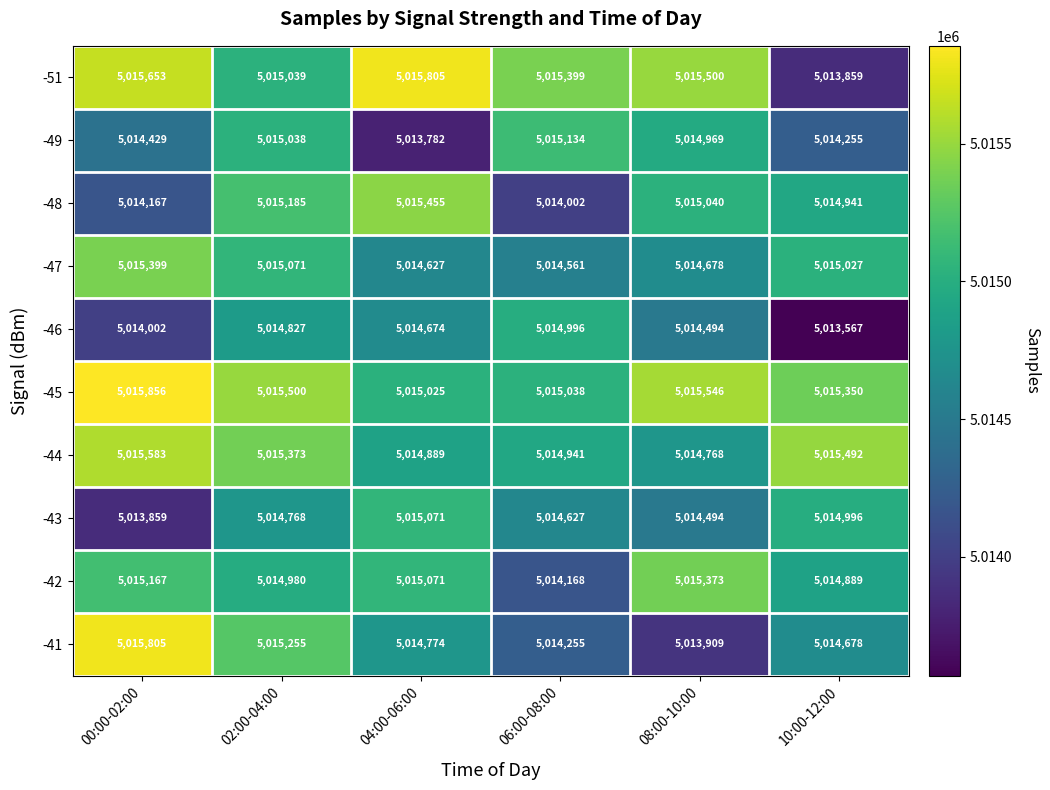

The value of -45 at 00:00-02:00 is 5015856. True or false?

True